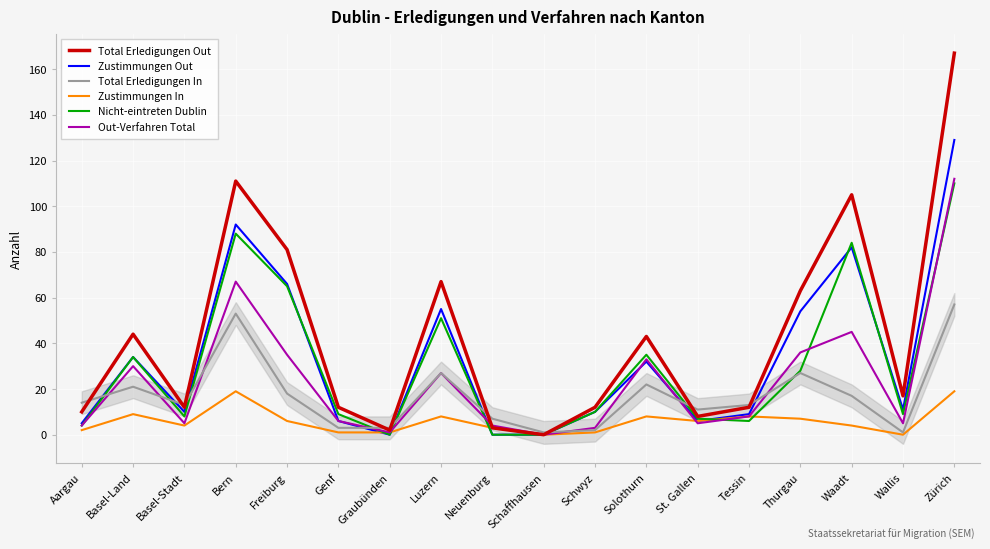

How many times do Nicht-eintreten Dublin and Zustimmungen In cross each other?

5